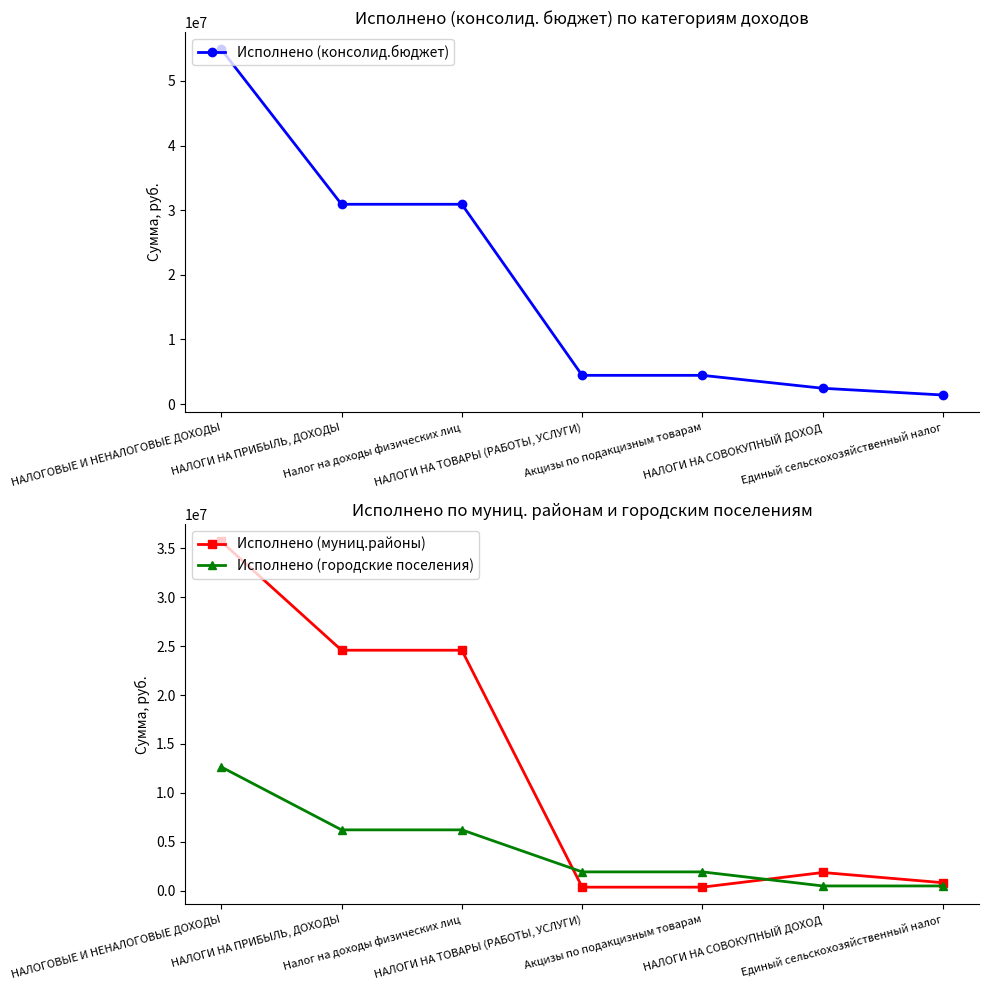

How many lines are shown in the chart?

3